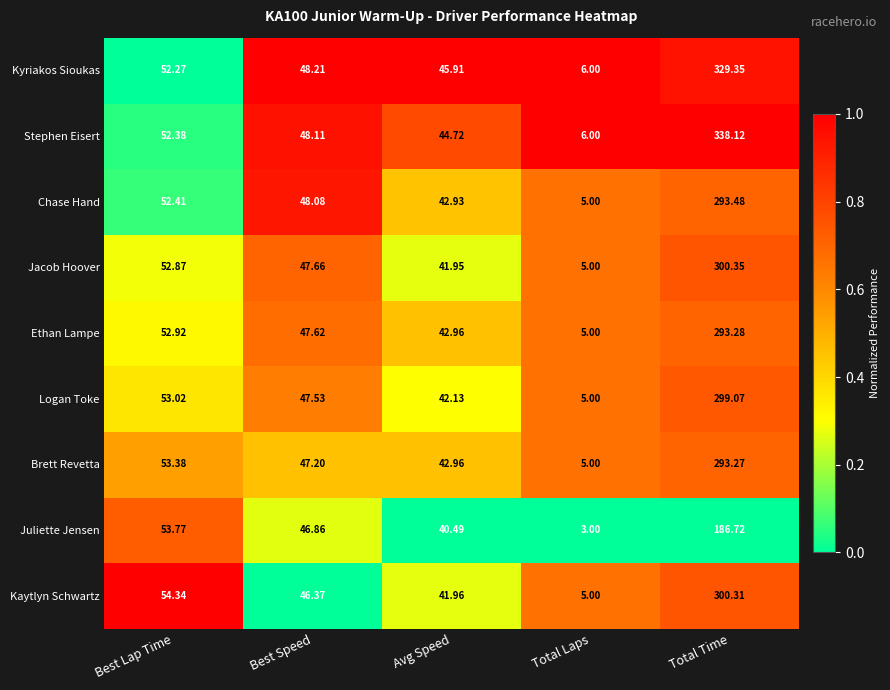

Rank the series by their maximum value, from lowest to highest.

Juliette Jensen, Brett Revetta, Ethan Lampe, Chase Hand, Logan Toke, Kaytlyn Schwartz, Jacob Hoover, Kyriakos Sioukas, Stephen Eisert